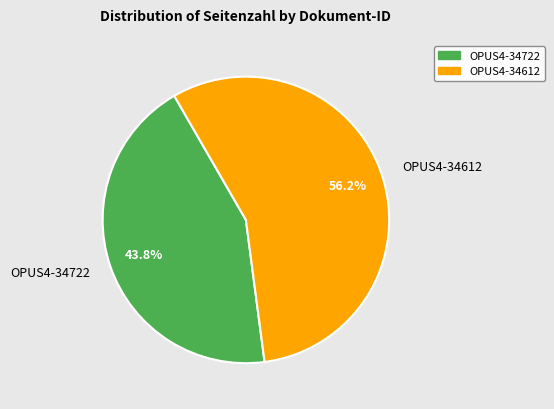

What percentage is the OPUS4-34612 slice, to the nearest percent?

56%